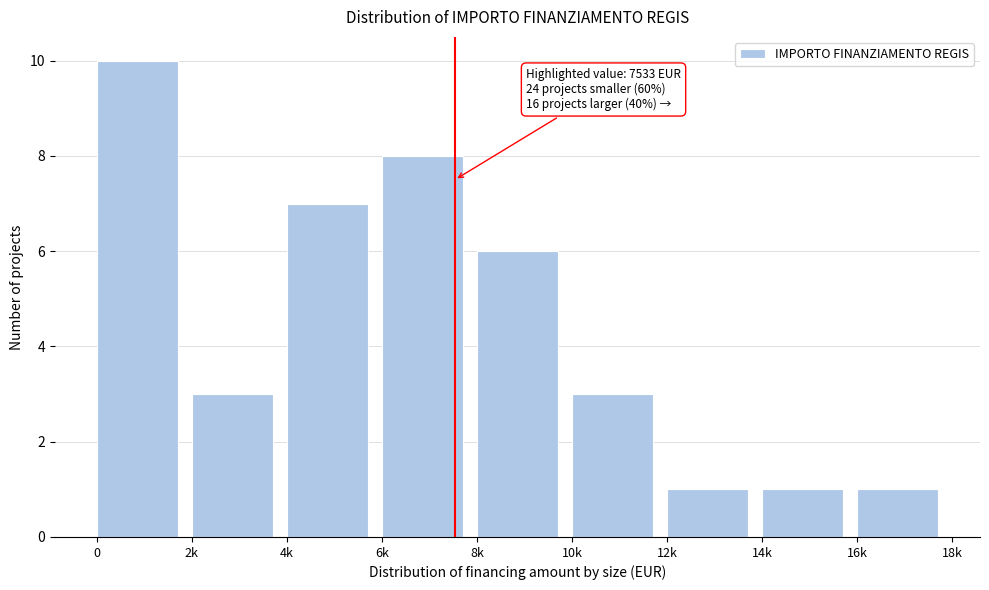

Reading right to left, list all the values displayed in this chart.

16k=1	14k=1	12k=1	10k=3	8k=6	6k=8	4k=7	2k=3	0=10